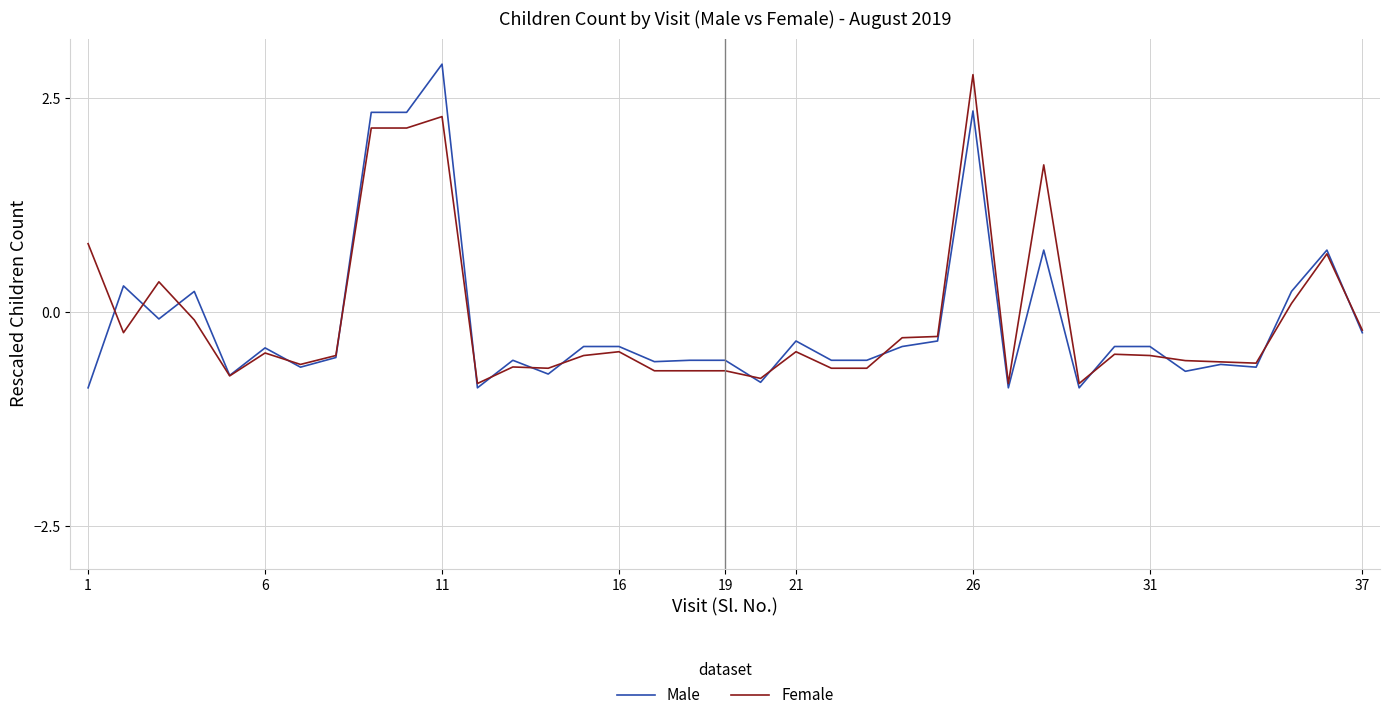

What is the smallest value displayed?

-0.9